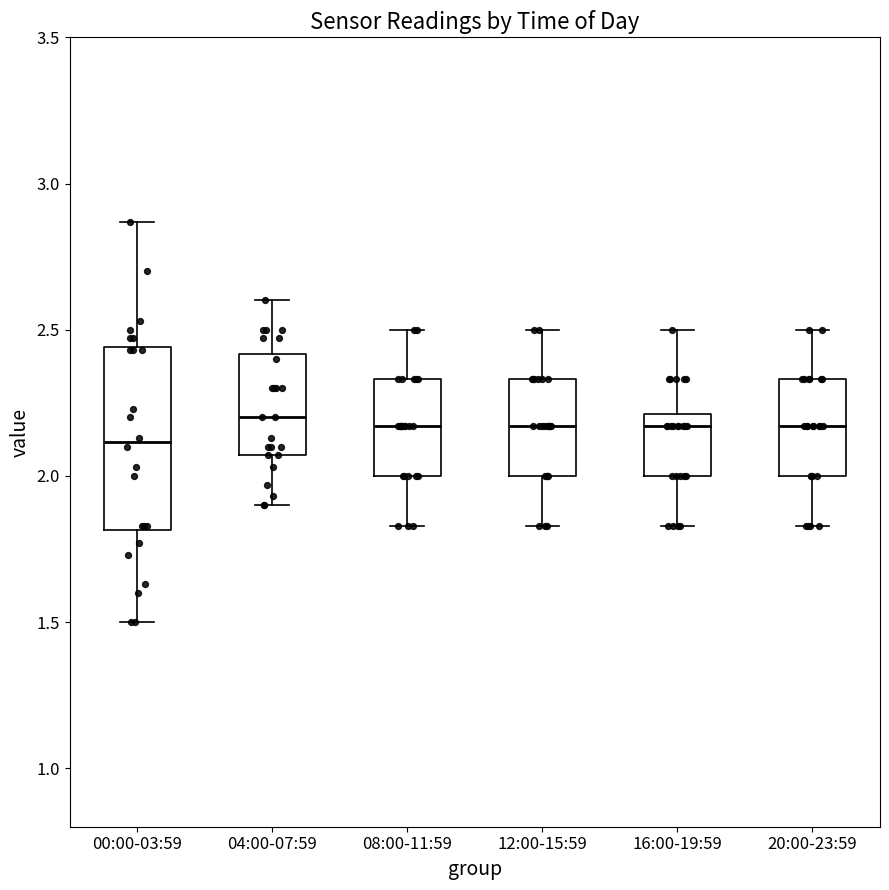

Reading left to right, read every box against the y-axis: the position of its median line, the range the box covers, and the ends of its whiskers. The values are not printed on the chart, so give them approximately, as read against the axis.

00:00-03:59: median 2.10, box 1.80 to 2.45, whiskers 1.50 to 2.85
04:00-07:59: median 2.20, box 2.05 to 2.40, whiskers 1.90 to 2.60
08:00-11:59: median 2.15, box 2.00 to 2.35, whiskers 1.85 to 2.50
12:00-15:59: median 2.15, box 2.00 to 2.35, whiskers 1.85 to 2.50
16:00-19:59: median 2.15, box 2.00 to 2.20, whiskers 1.85 to 2.50
20:00-23:59: median 2.15, box 2.00 to 2.35, whiskers 1.85 to 2.50